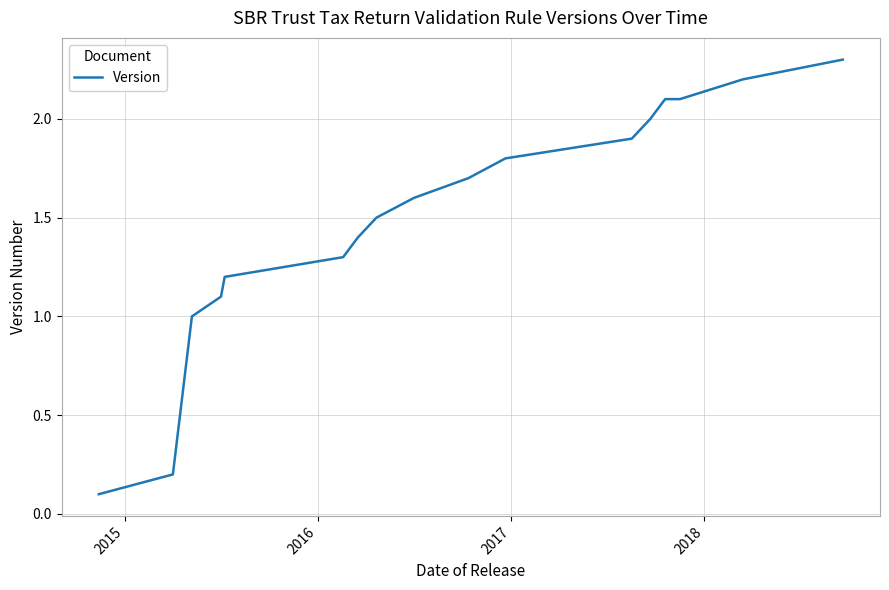

What is the average value?

1.6